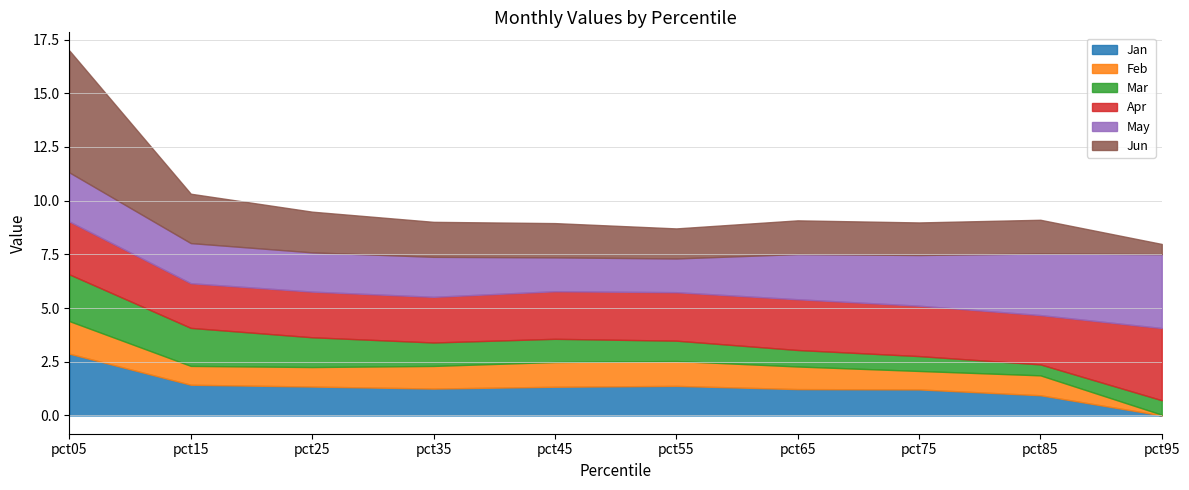

Which category has the lowest value across all series?

pct95